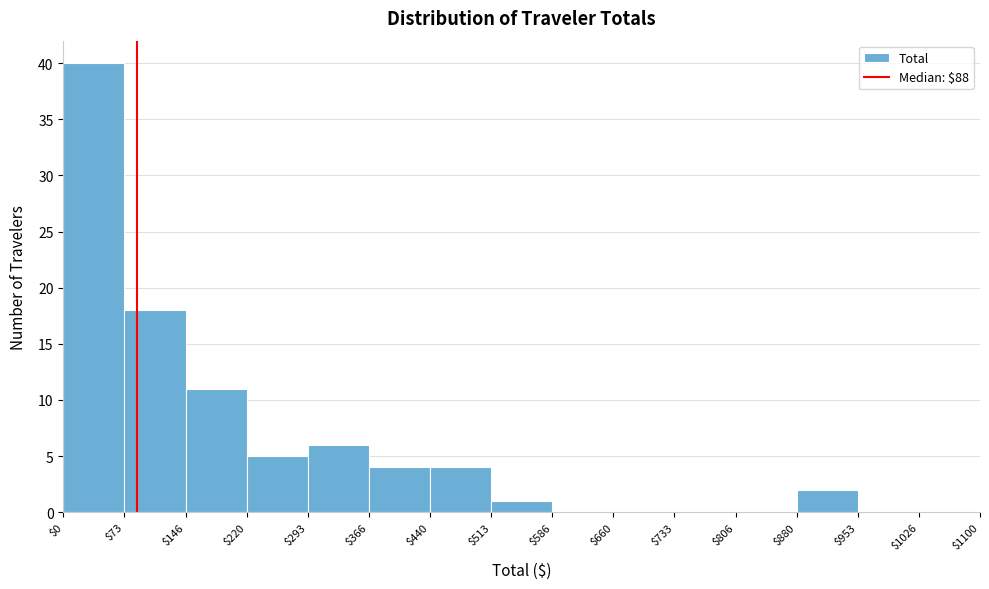

Which range on the x-axis has the tallest bar?

$0 to $73